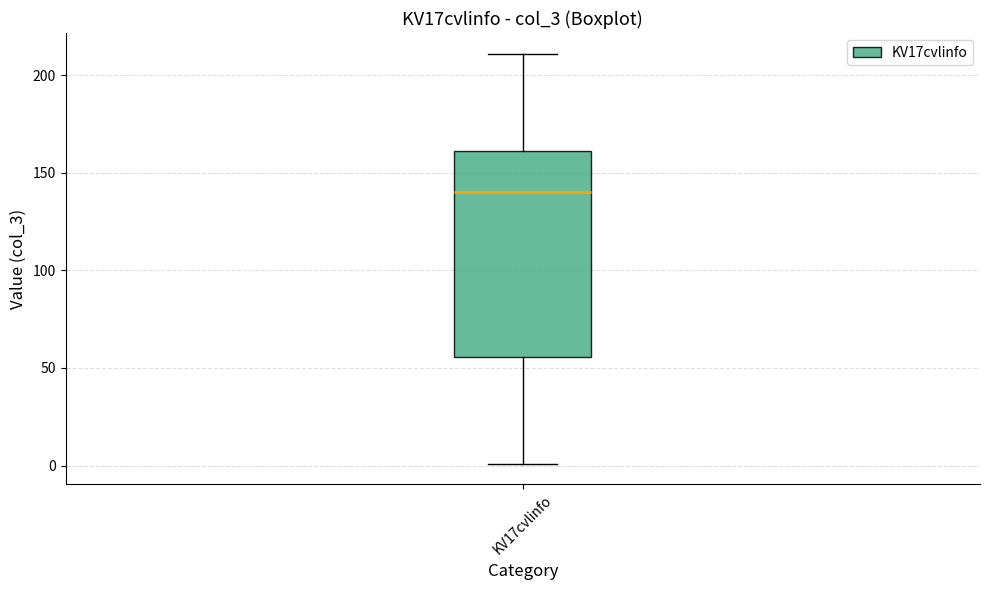

Transcribe this box plot: give where the median line is, the range the box spans, and where the two whiskers end, as read against the y-axis. The values are not printed on the chart, so give them approximately, as read against the axis.

median 140, box 55 to 160, whiskers 0 to 210